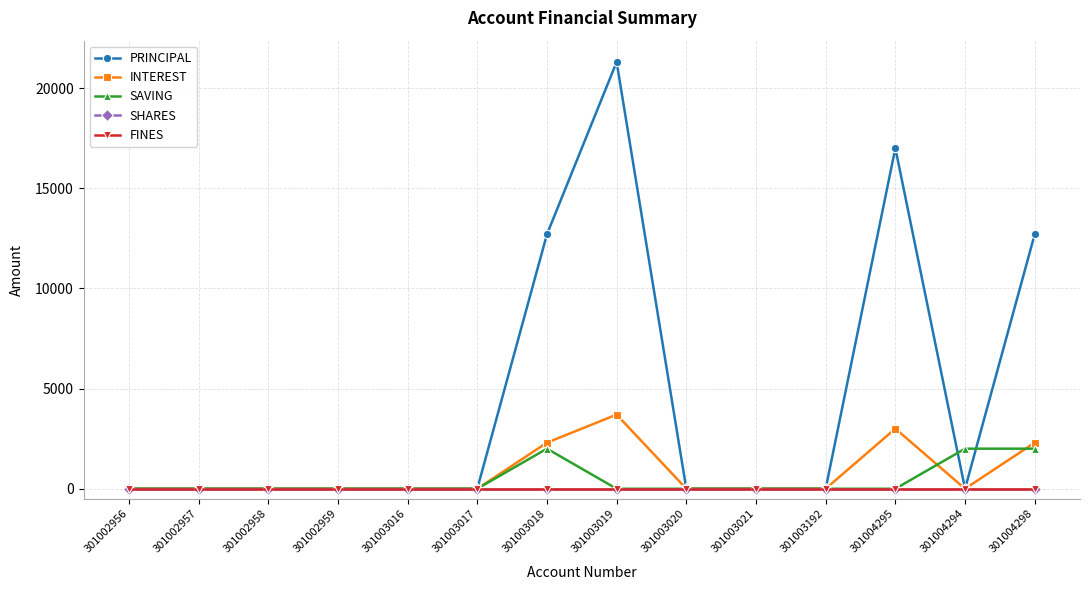

Does the chart have visible grid lines?

Yes